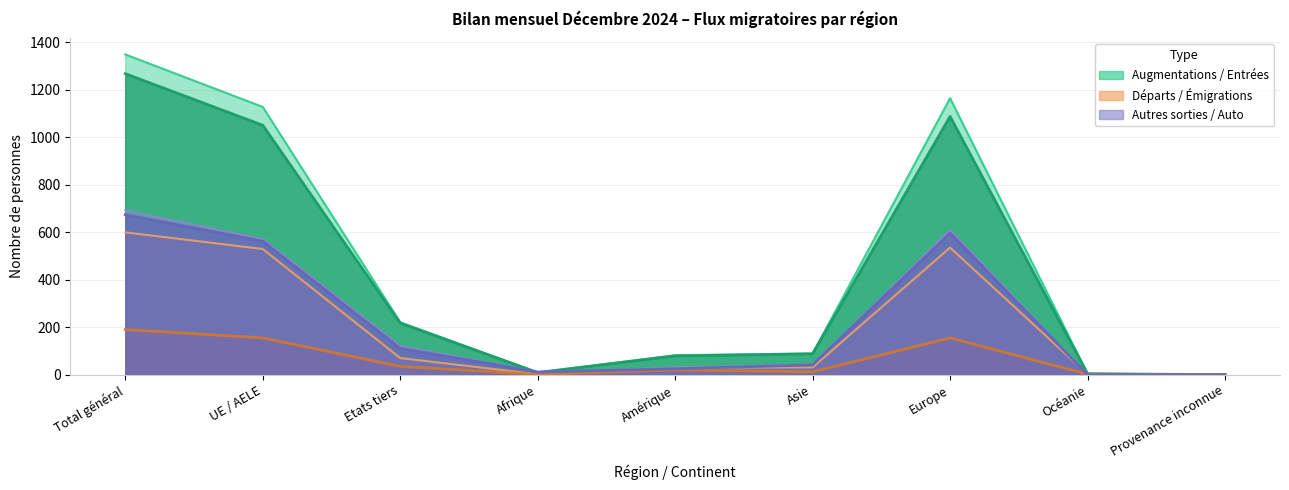

Which series changed the most between Amérique and Océanie?

Augmentations